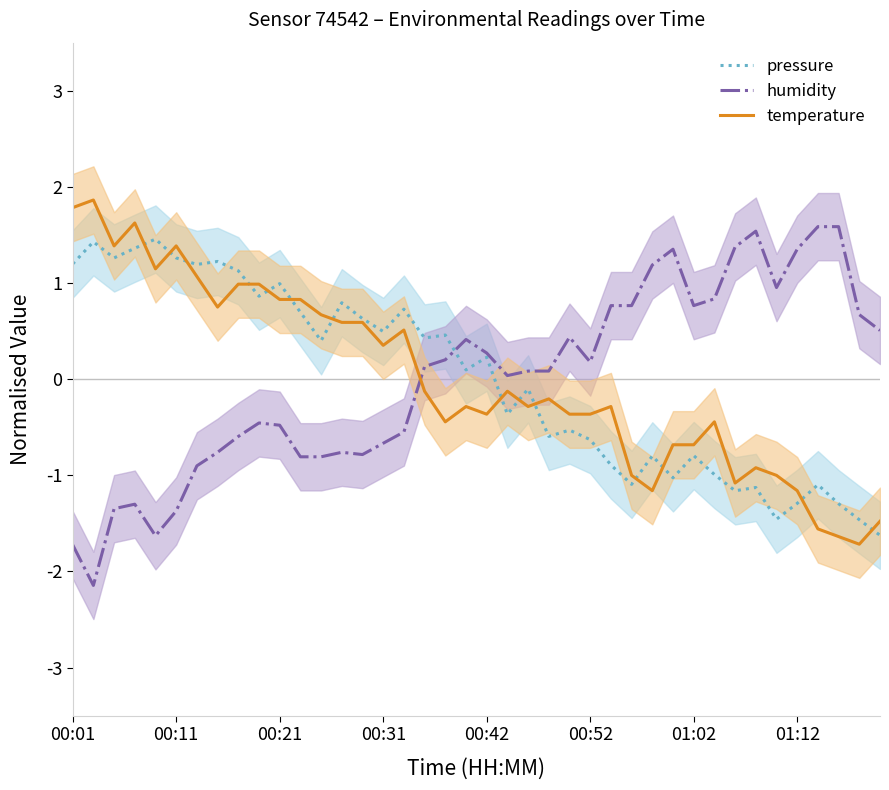

The value of pressure at 01:02 is 2.0. True or false?

False